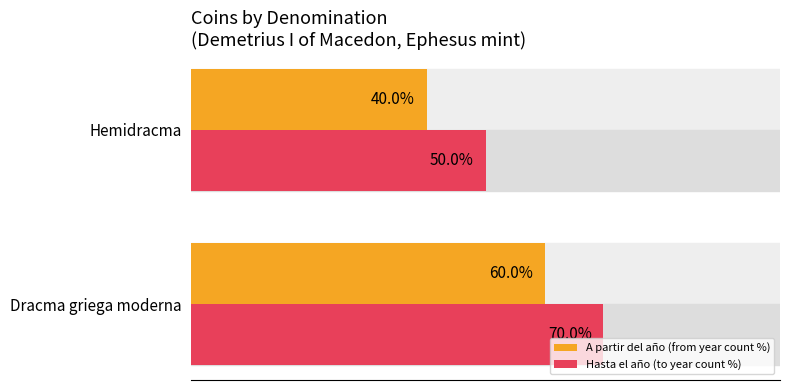

Rank the series by their average value, from highest to lowest.

Hasta el año (to year count %), A partir del año (from year count %)